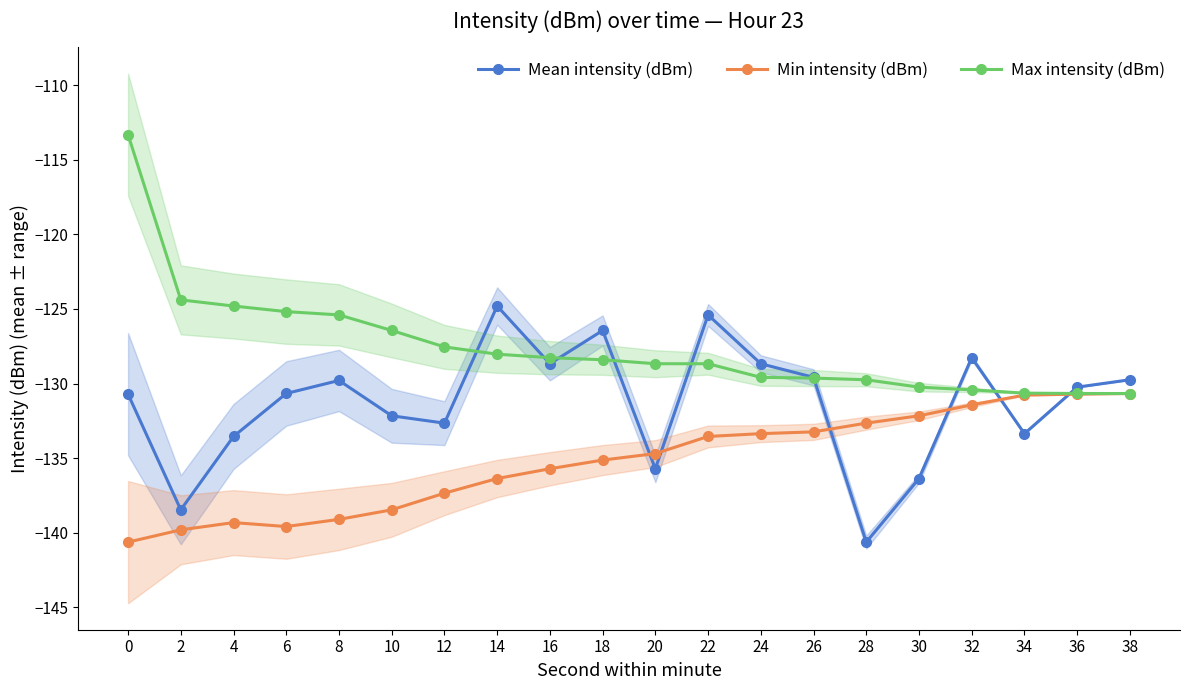

Rank the series by their average value, from highest to lowest.

Max intensity (dBm), Mean intensity (dBm), Min intensity (dBm)